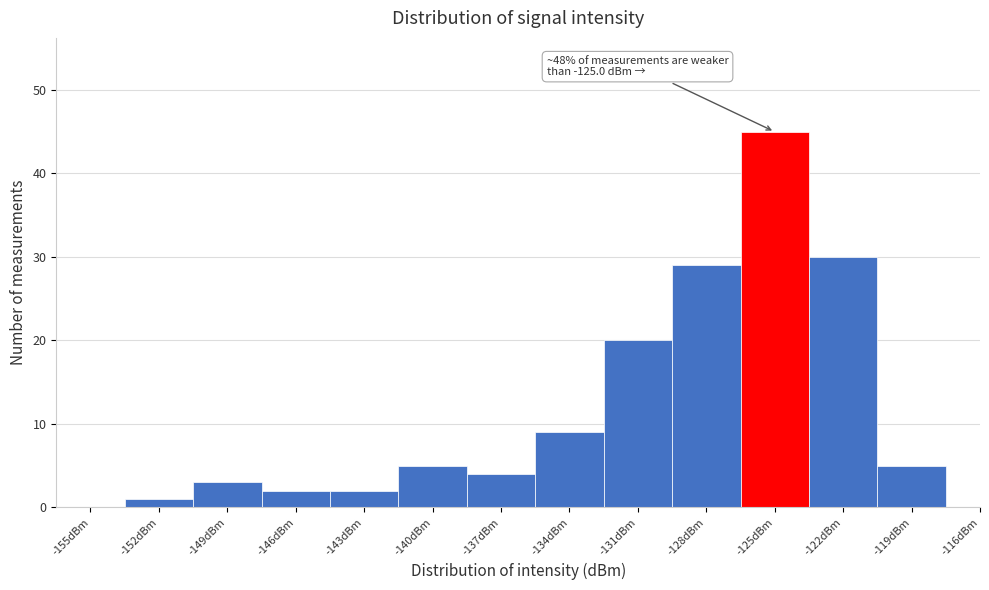

Reading left to right, what are all the values shown in this chart?

-155dBm=0	-152dBm=1	-149dBm=3	-146dBm=2	-143dBm=2	-140dBm=5	-137dBm=4	-134dBm=9	-131dBm=20	-128dBm=29	-125dBm=45	-122dBm=30	-119dBm=5	-116dBm=0